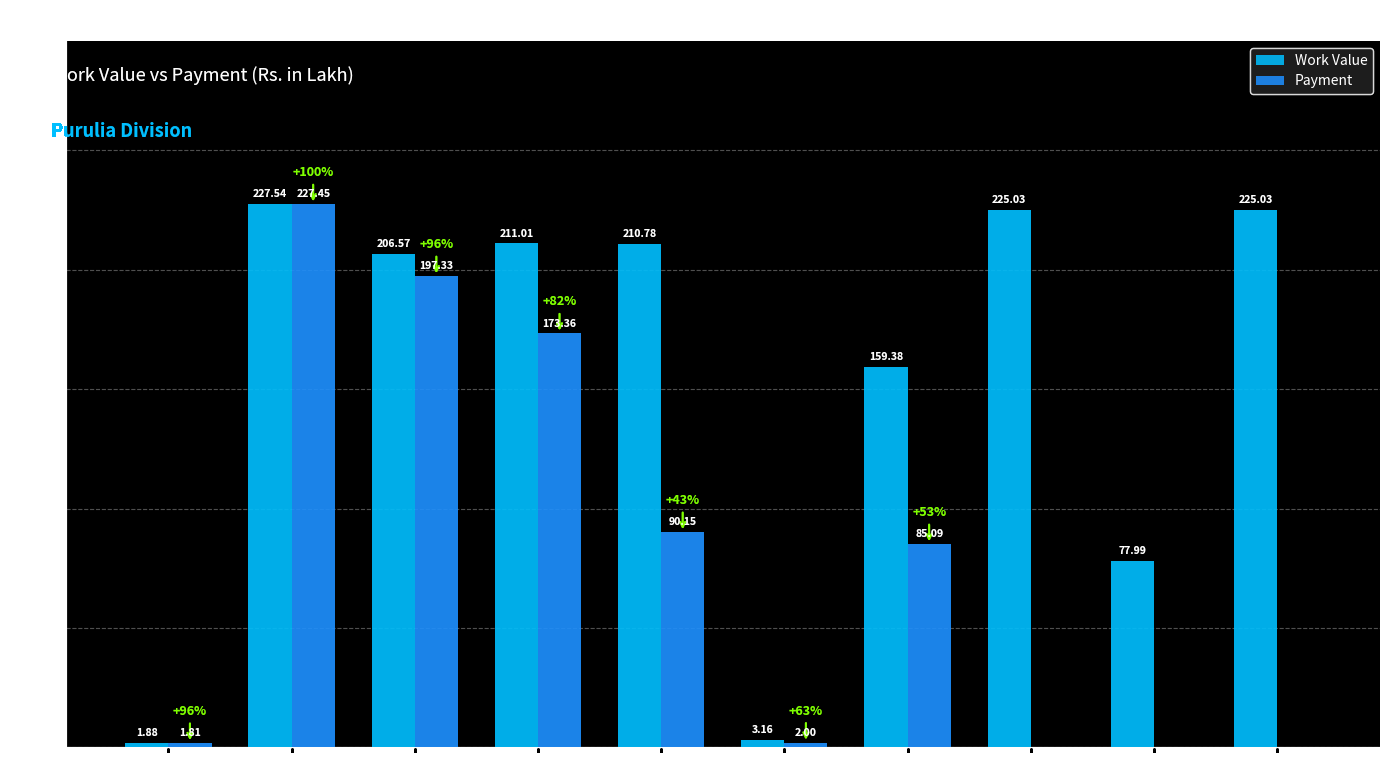

Between WO-3 and WO-7, which series saw the biggest shift?

Payment